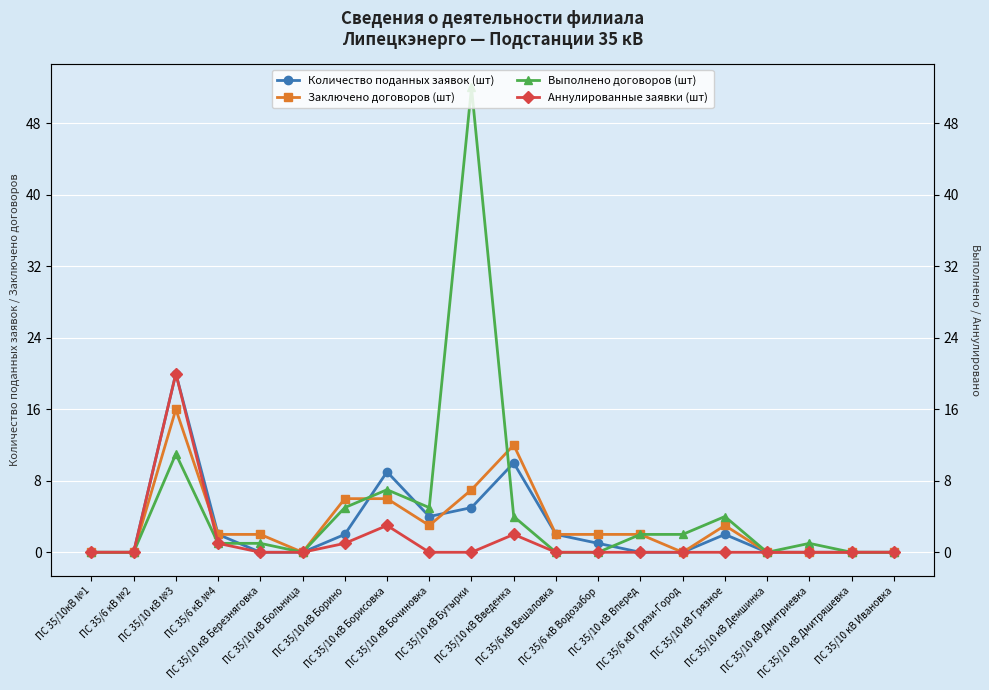

What position from the right is ПС 35/10 кВ Березняговка?

16